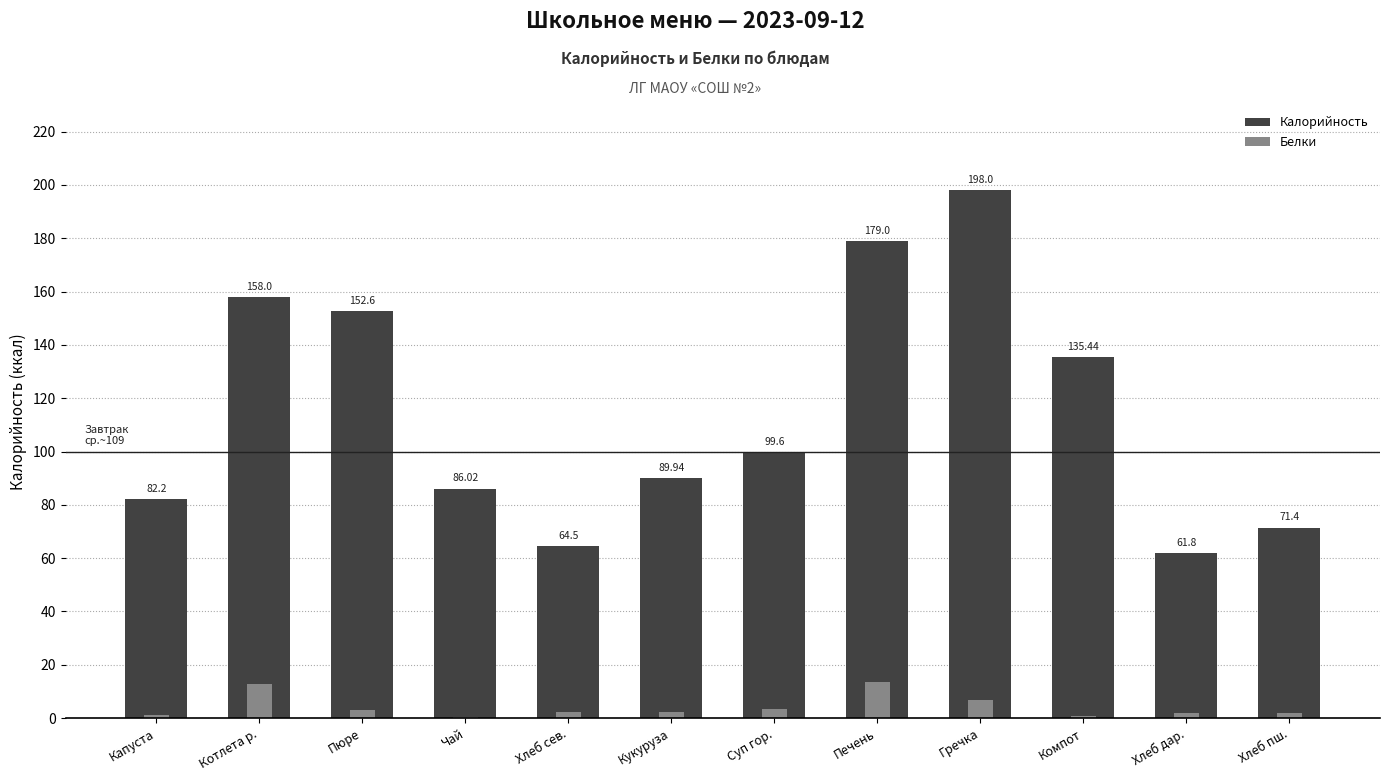

Is it true that Белки equals 3.5 at Хлеб пш.?

False